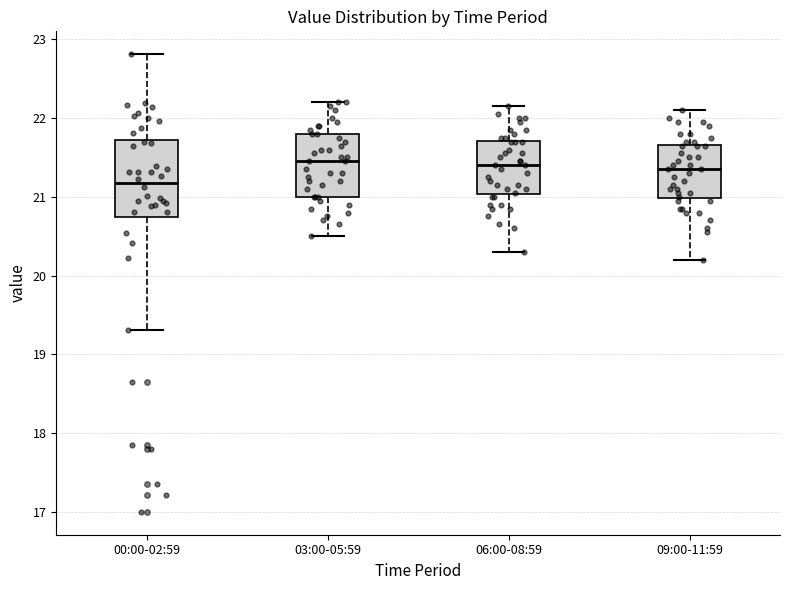

Where does the upper whisker of the box for 06:00-08:59 end on the y-axis? The values are not printed on the chart, so give them approximately, as read against the axis.

22.2